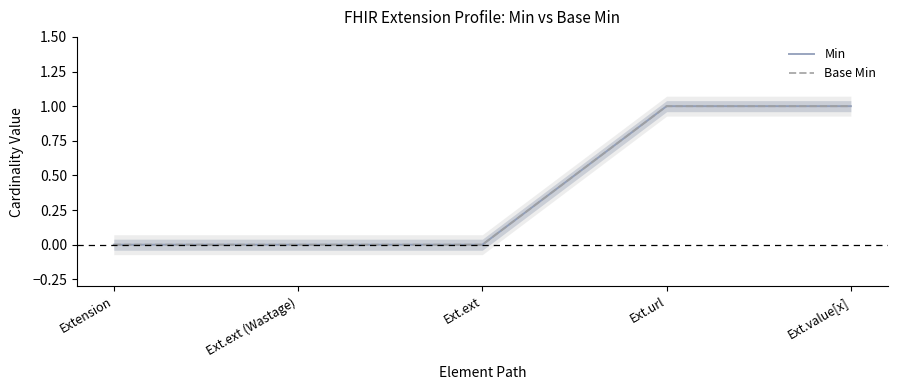

True or false: Min and Base Min intersect in this chart.

False